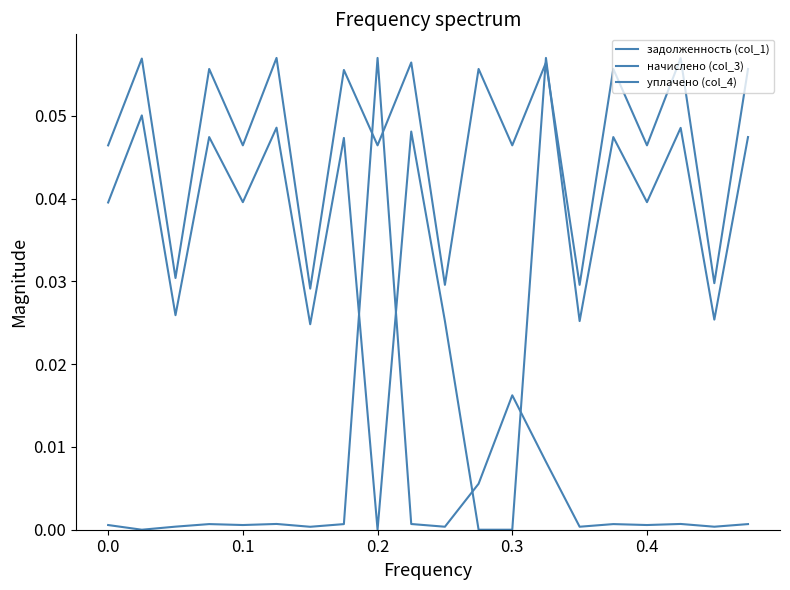

Is this an area chart (filled region under the line)?

No